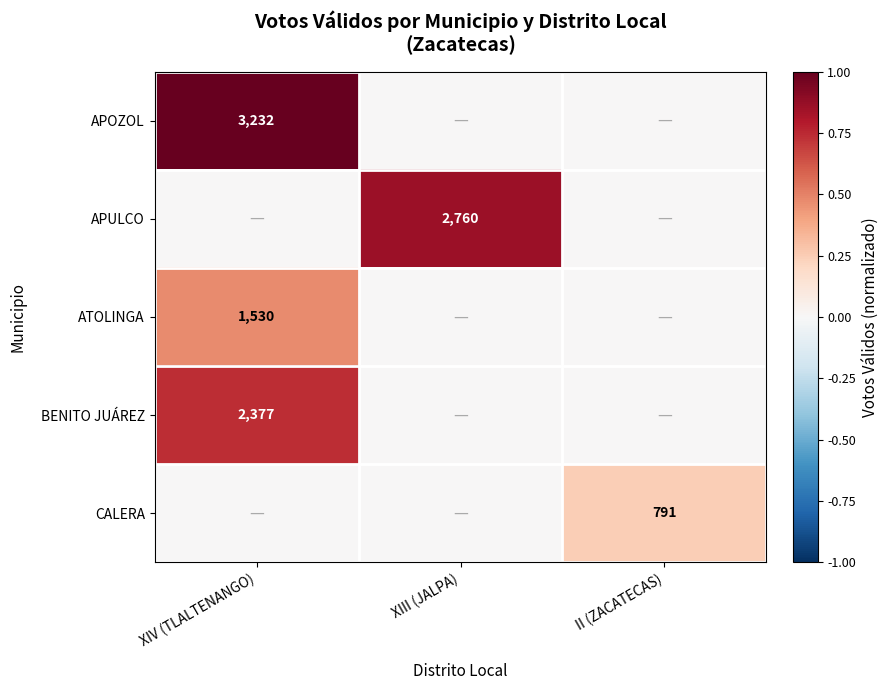

At how many categories does at least one series exceed 0?

3